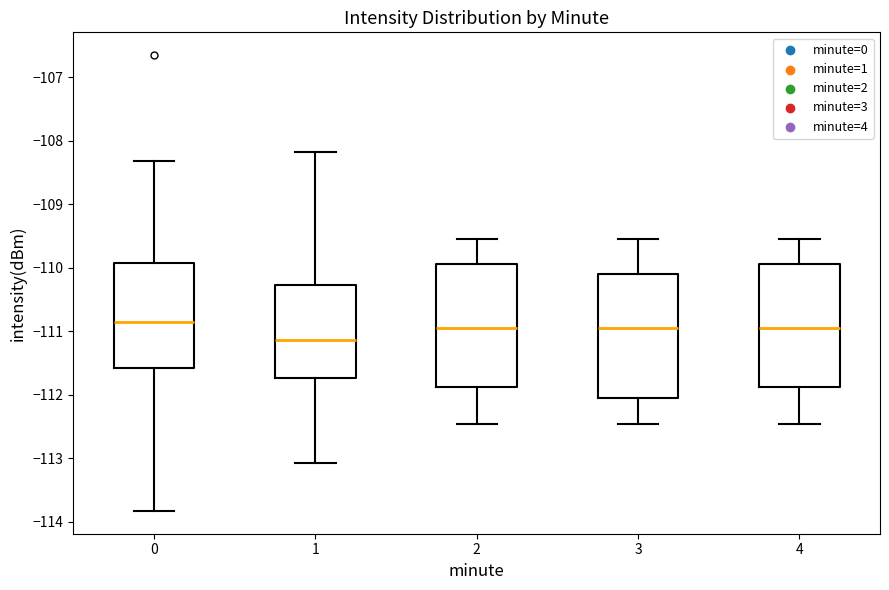

Which box's median line is the lowest?

1